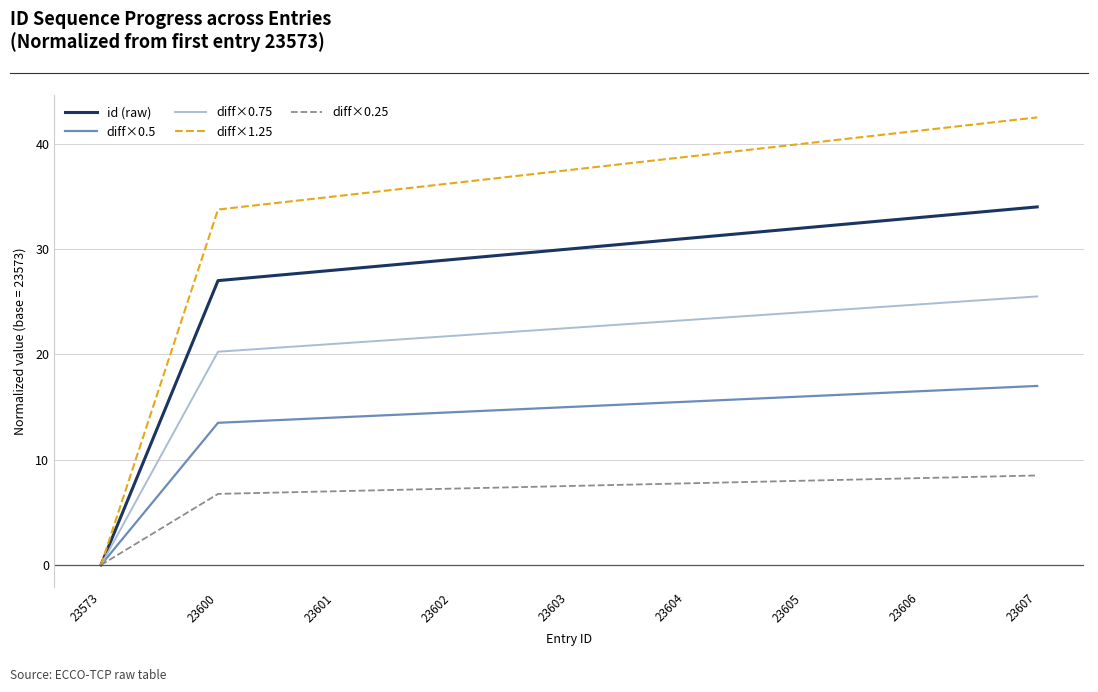

Rank the series by their average value, from lowest to highest.

diff×0.25, diff×0.5, diff×0.75, id (raw), diff×1.25